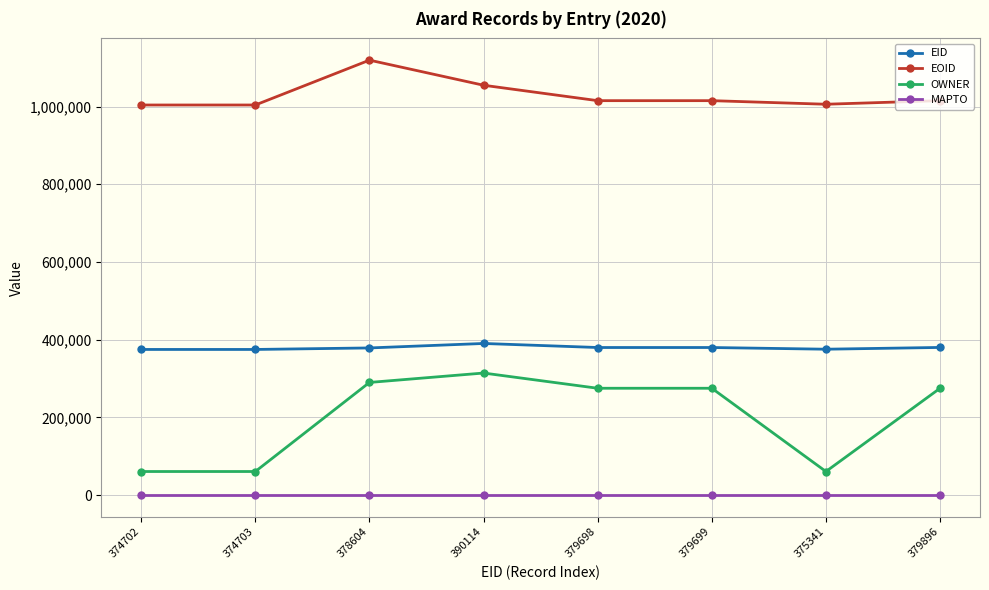

What position from the right is 379698?

4